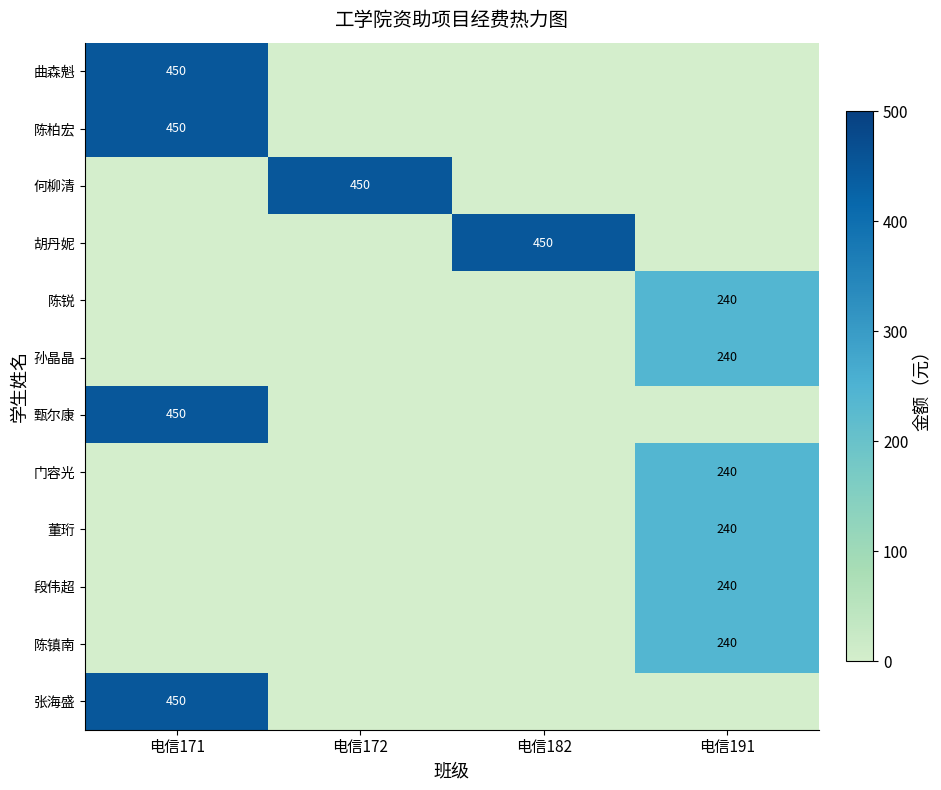

What is the average value of the 曲森魁 series?

112